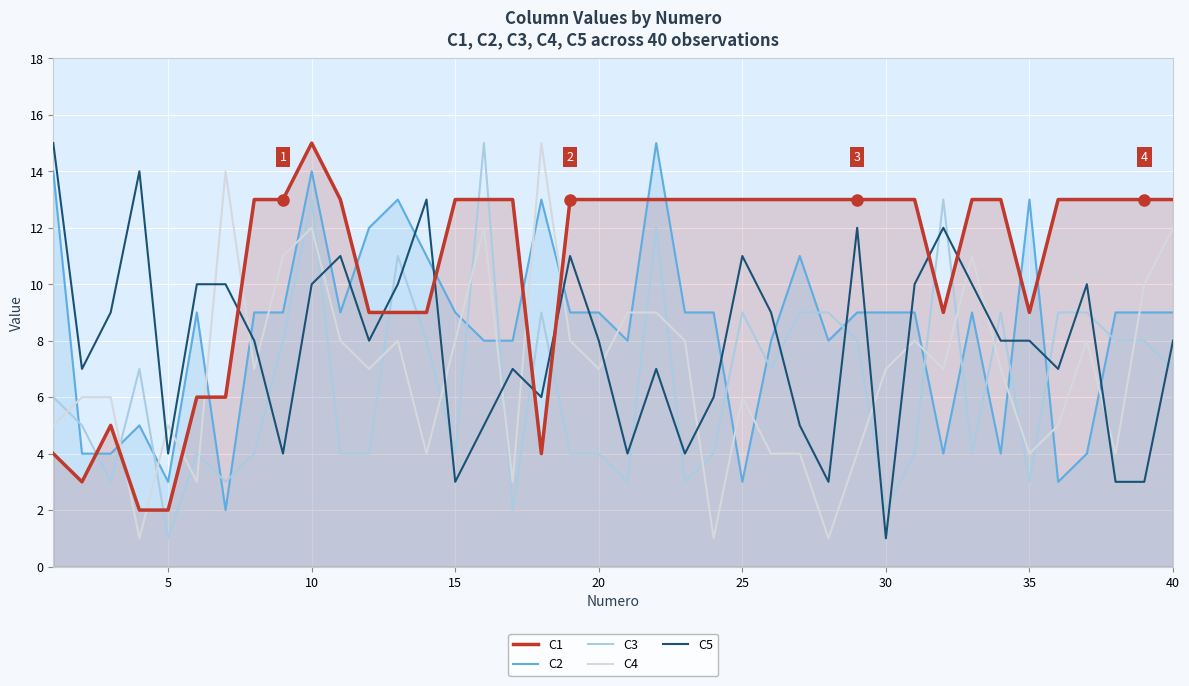

Rank the series at 5 from lowest to highest value.

C3, C1, C2, C5, C4